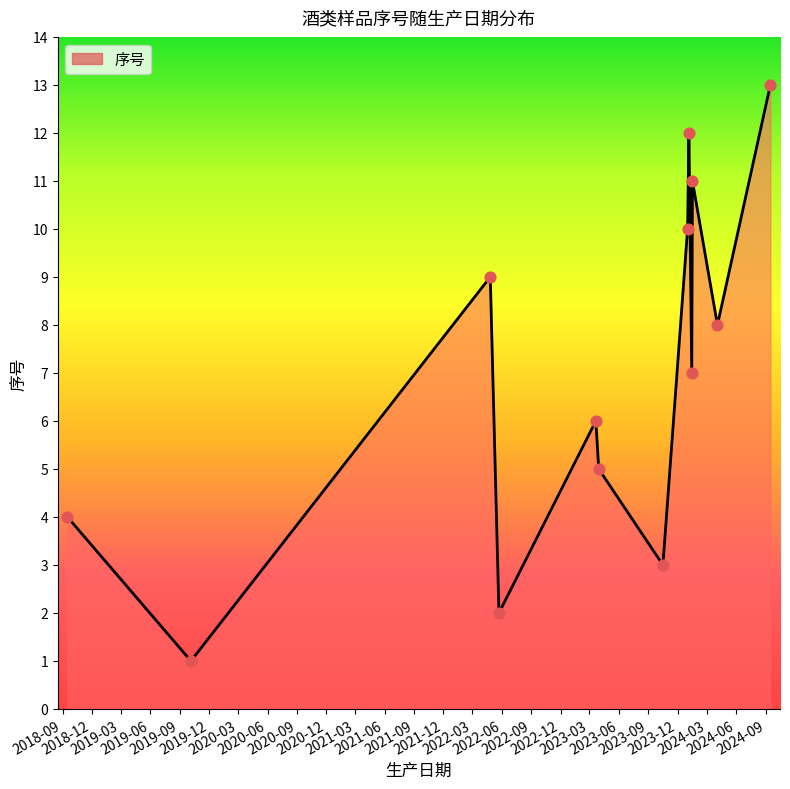

What is the difference between the maximum and minimum values?

12